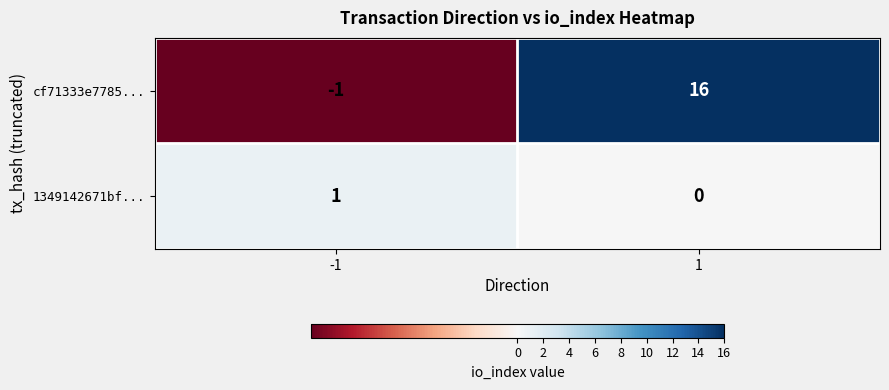

What is the sum of all cf71333e7785... values?

15